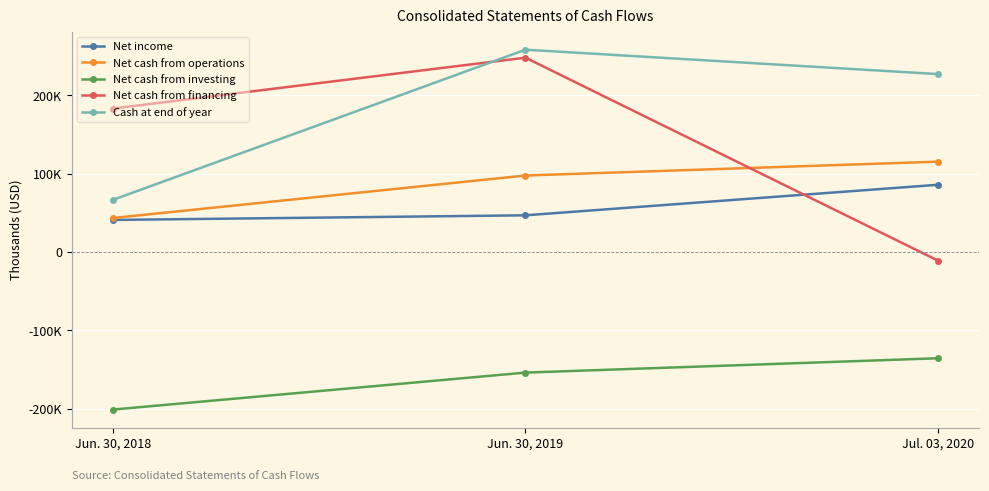

Is this an area chart (filled region under the line)?

No